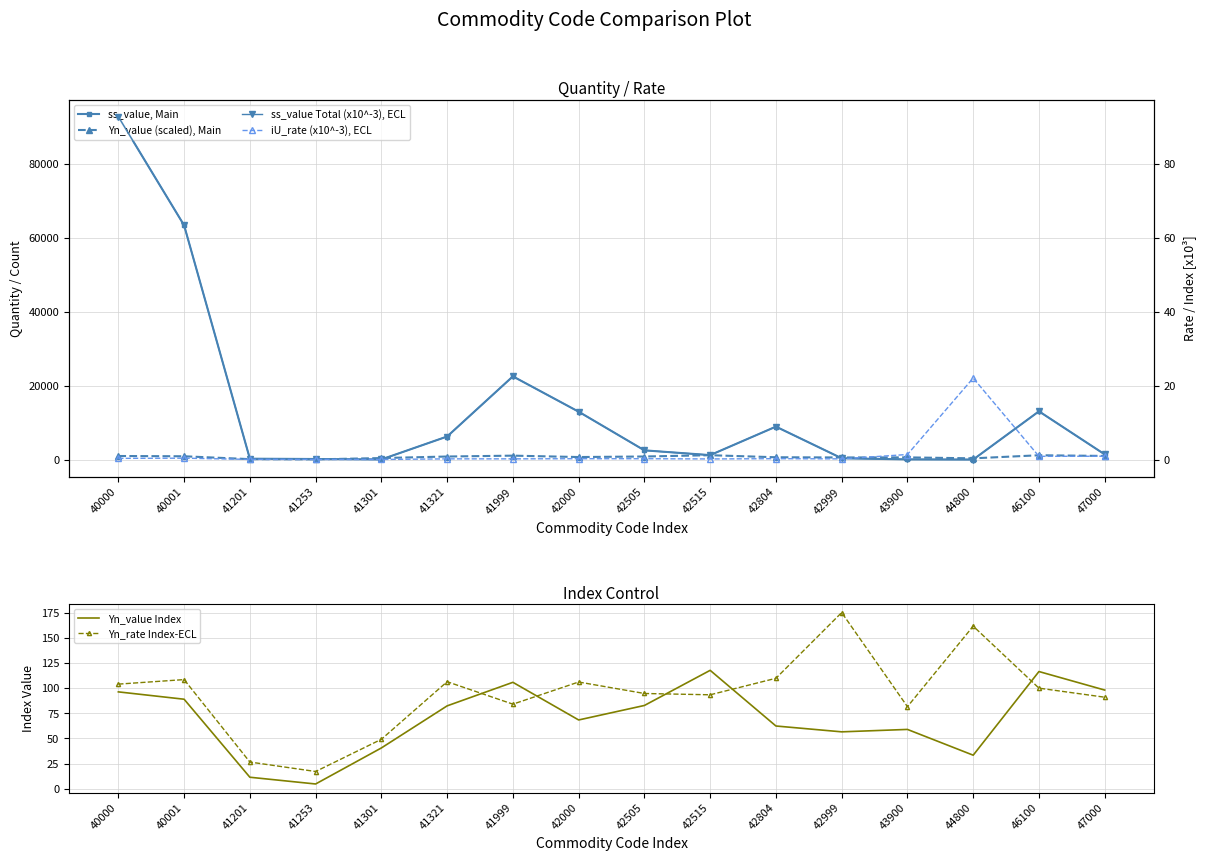

What is the sum of the iU_rate (x10^-3), ECL values at 44800 and 41321?

22.2